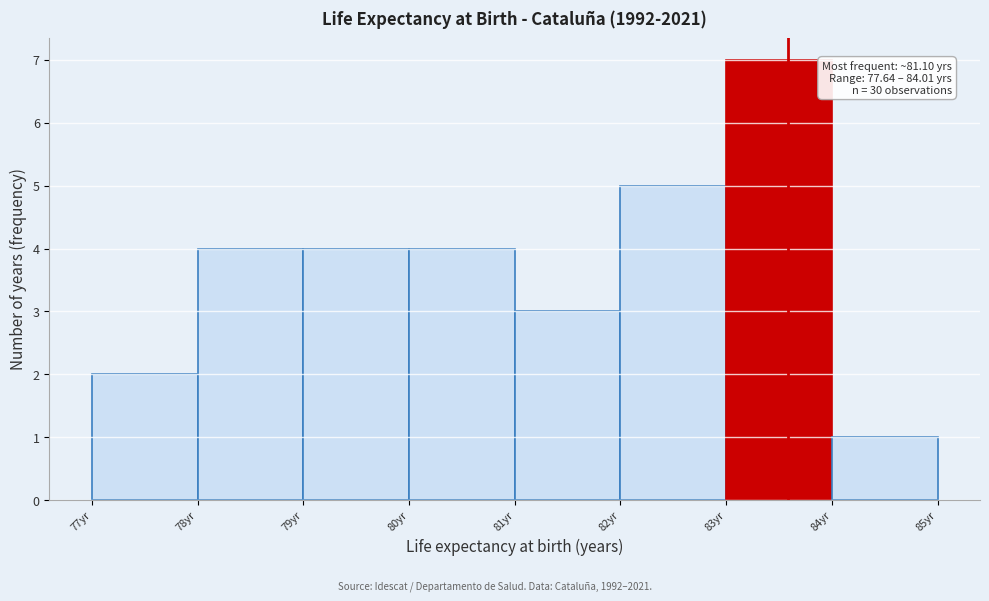

Which range on the x-axis has the tallest bar?

83 to 84